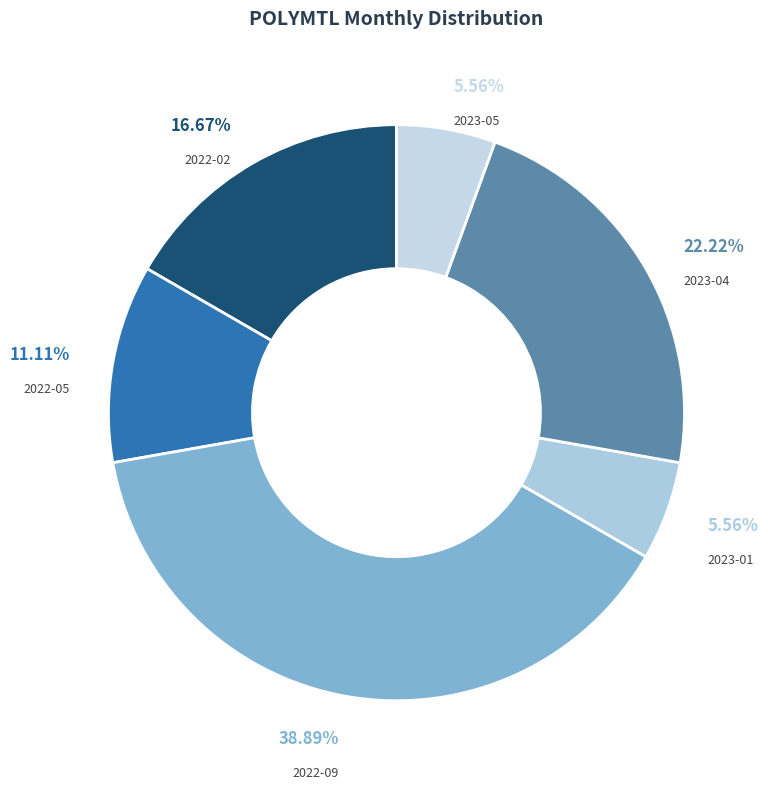

To the nearest percent, what percentage of the pie is 2022-09?

39%